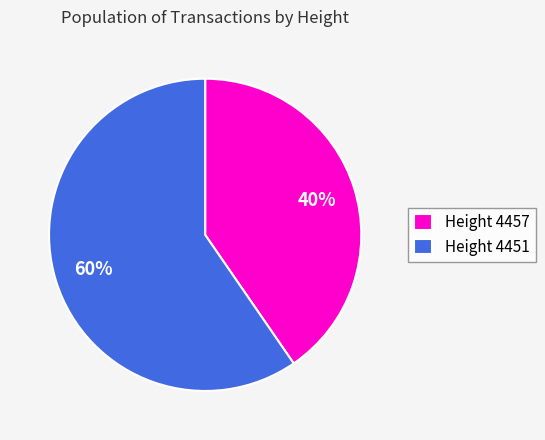

Is it true that Height 4451 is 66% of the pie?

False